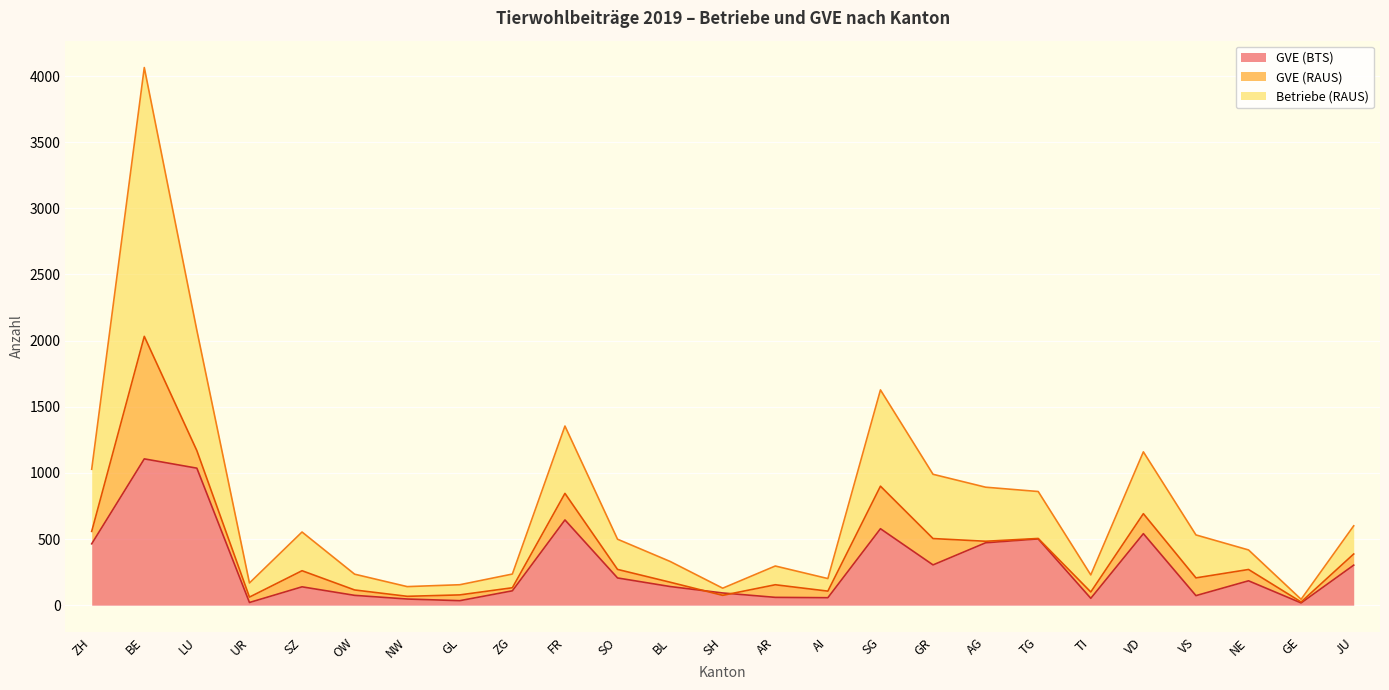

What is the sum of all Betriebe (RAUS) values?

18813.9